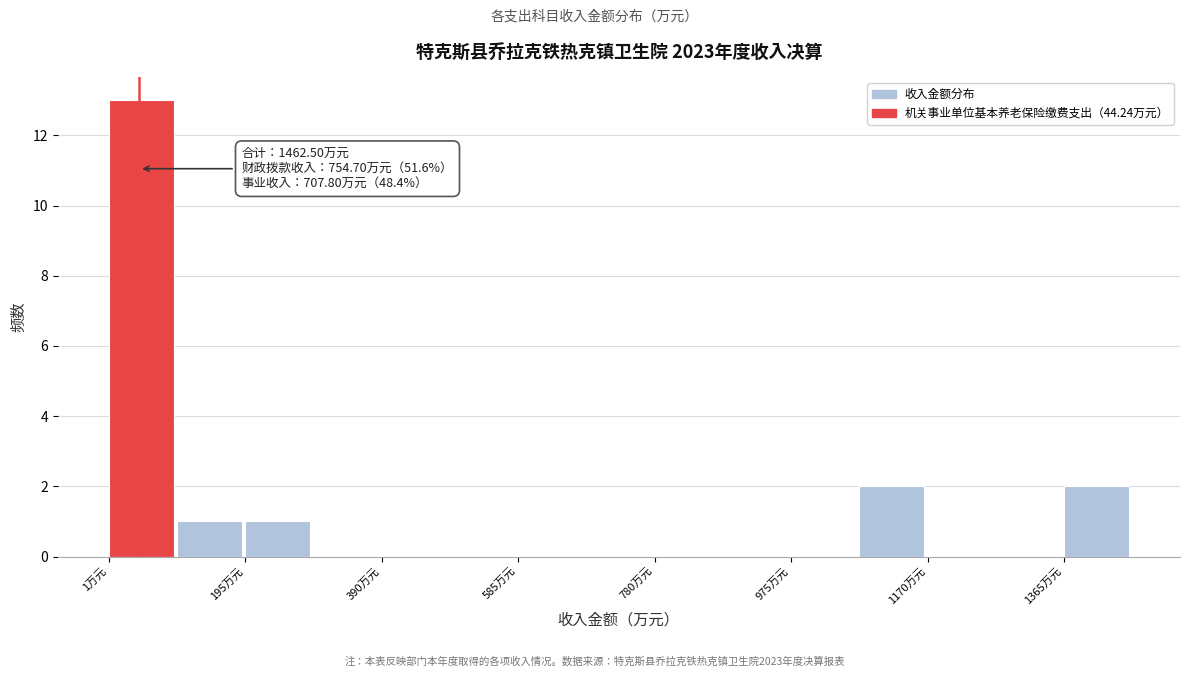

Over which range of the x-axis is the bar tallest?

0 to 100